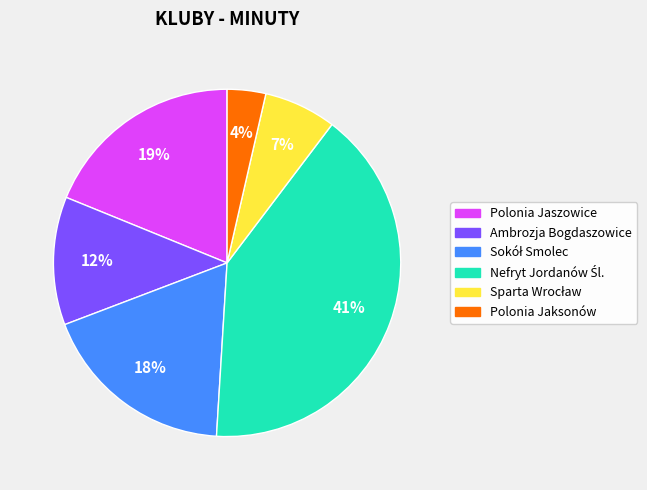

Combined, do Polonia Jaksonów and Polonia Jaszowice account for over 50%?

No